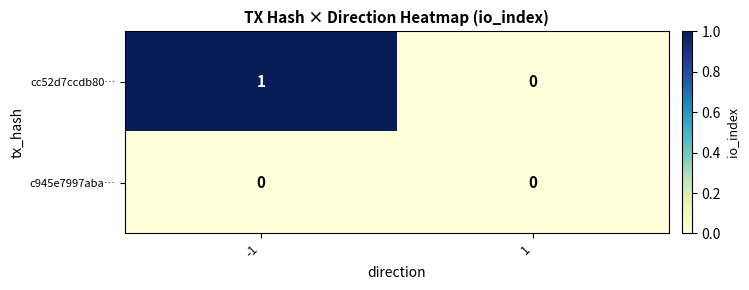

Reading right to left, what are all the values shown in this chart?

cc52d7ccdb80…: 1=0	-1=1
c945e7997aba…: 1=0	-1=0